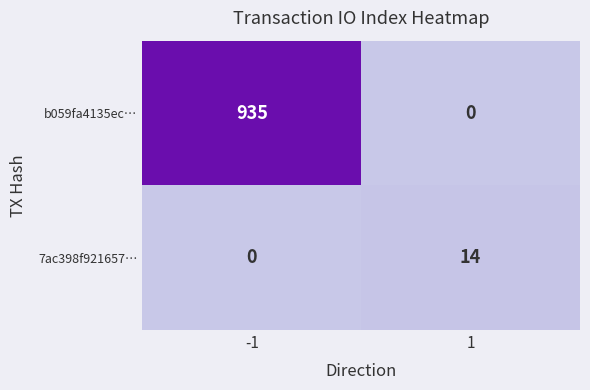

How many distinct data groups are displayed?

2